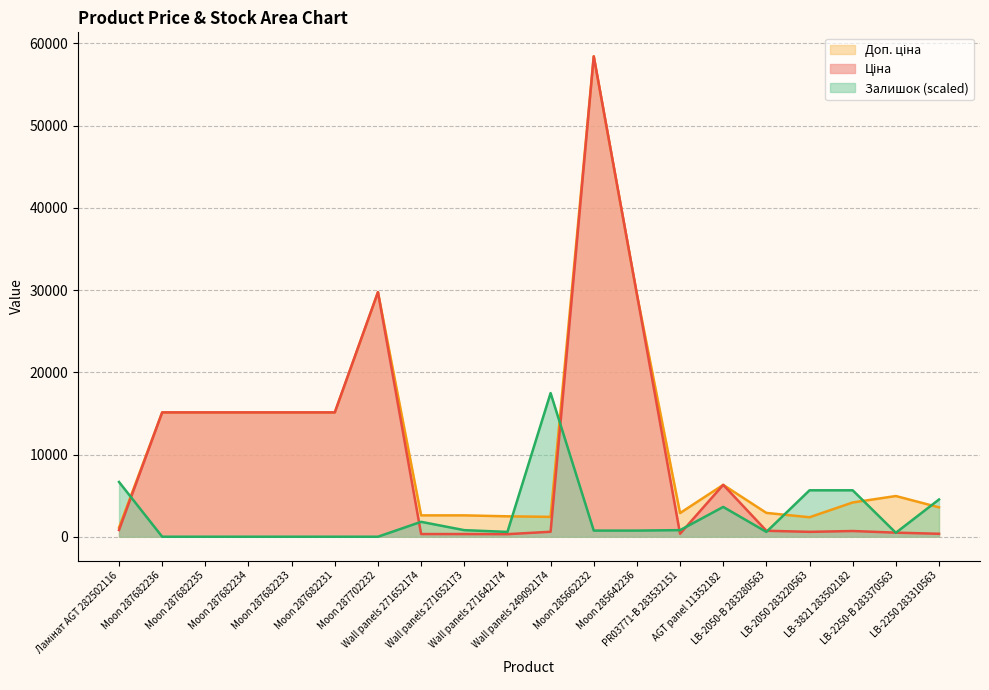

Which series changed the most between Moon 287682231 and Wall panels 249092174?

Залишок (scaled)